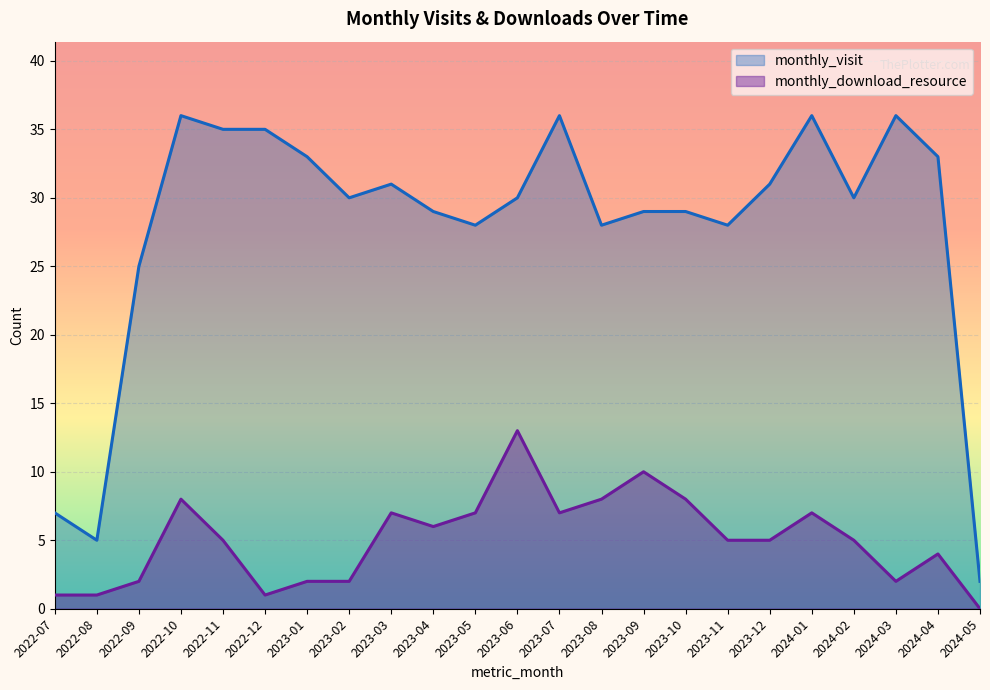

Rank the series at 2023-07 from highest to lowest value.

monthly_visit, monthly_download_resource